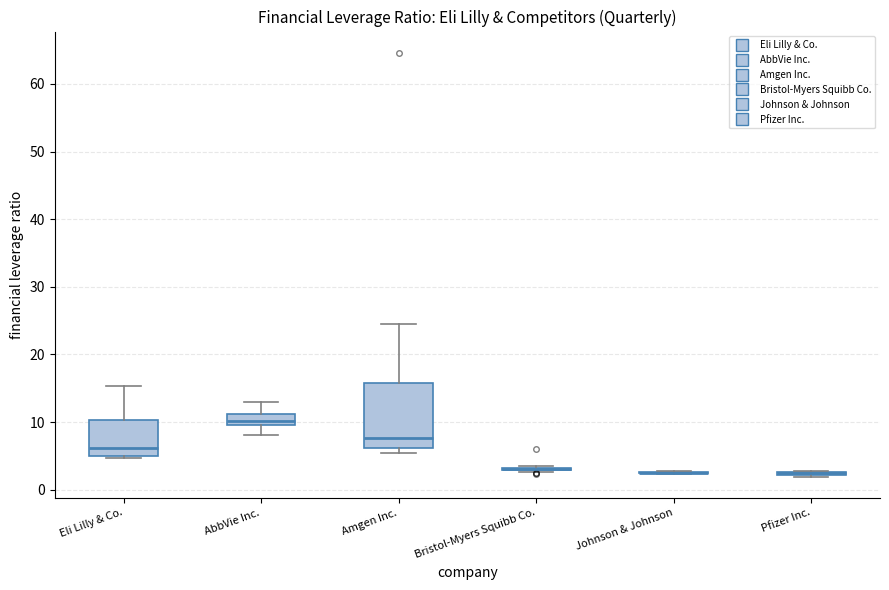

Comparing the boxes themselves (not the whiskers), which one is the tallest?

Amgen Inc.